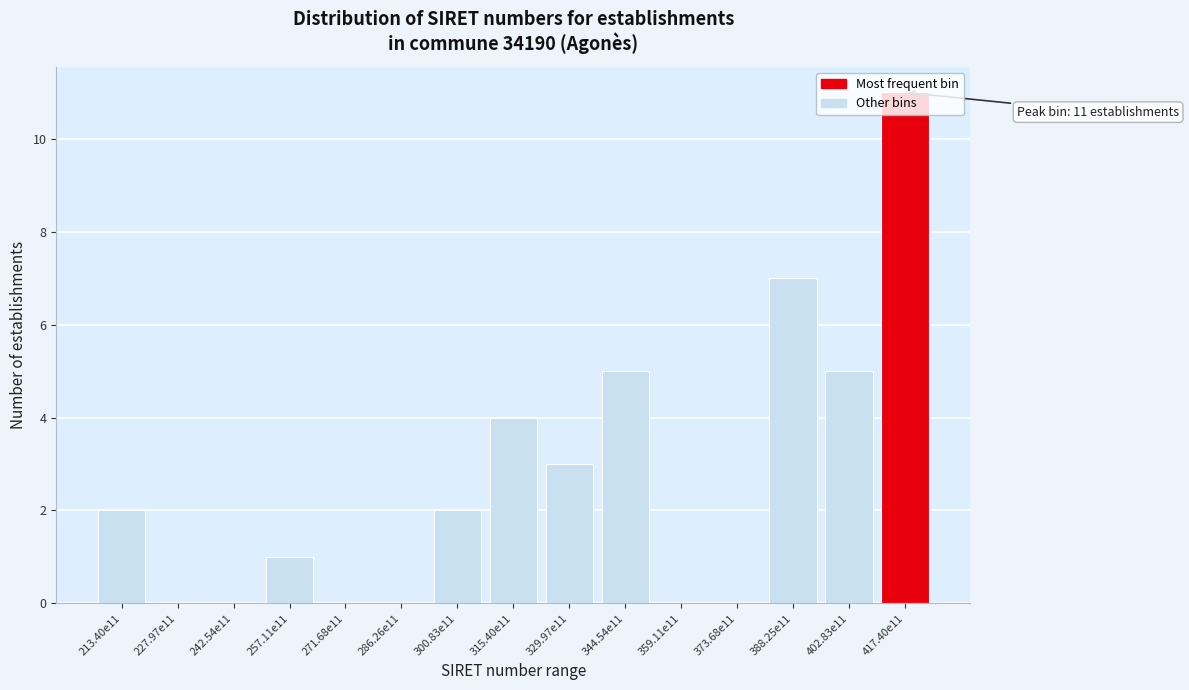

Which has a higher value, 315.40e11 or 257.11e11?

315.40e11